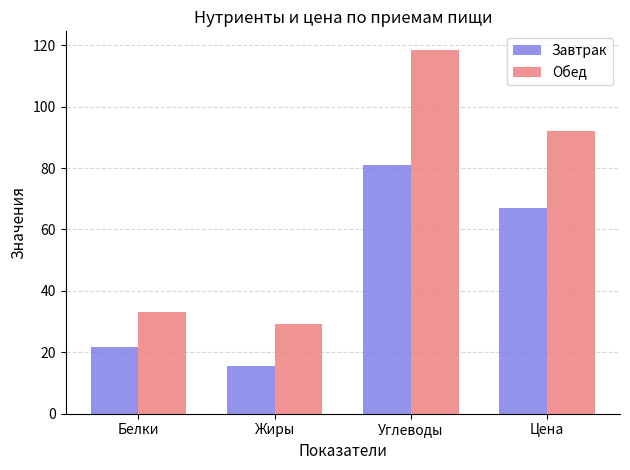

Where is Завтрак nearest to the value 48?

Цена